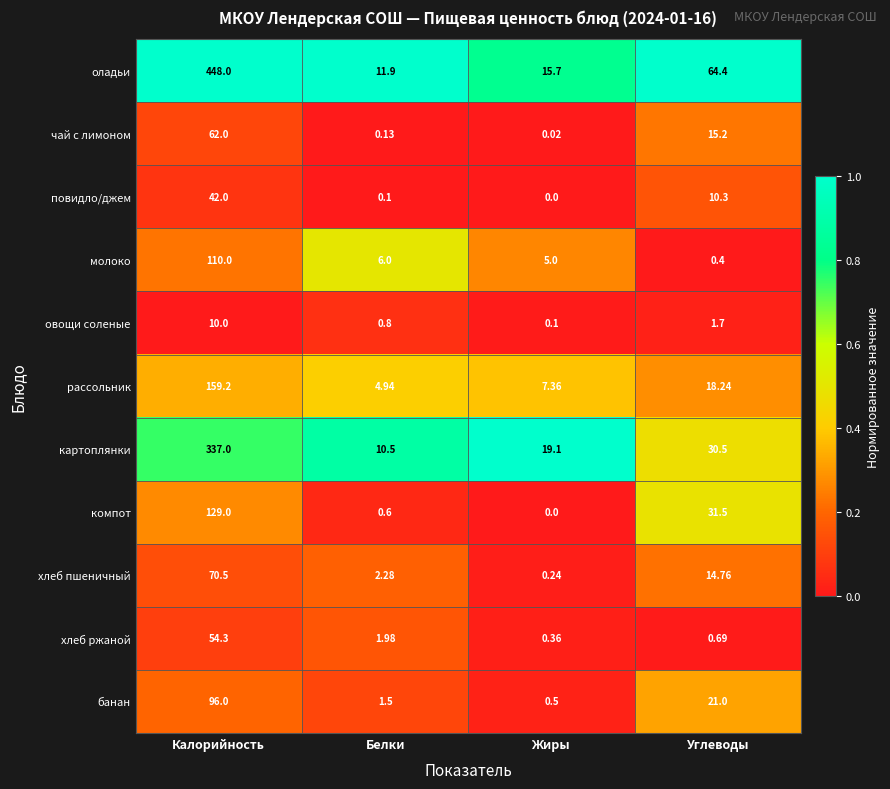

Which category has the highest value in the повидло/джем series?

Калорийность